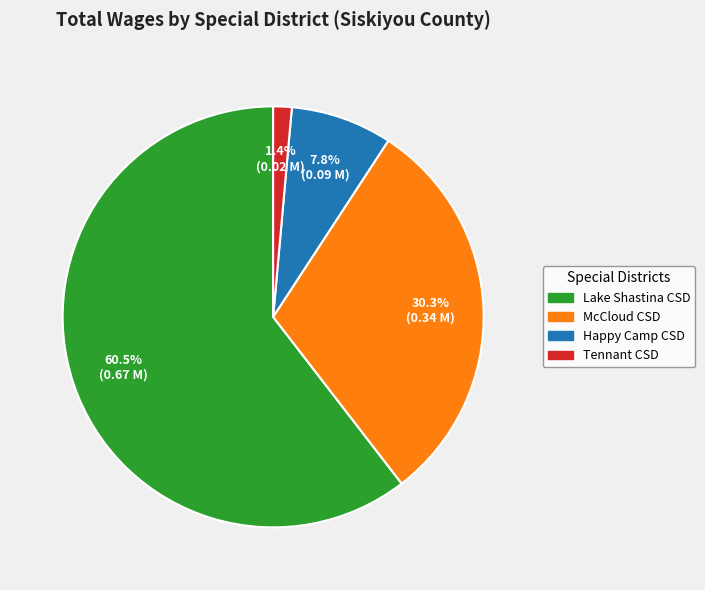

Is there a majority slice in this chart?

Yes